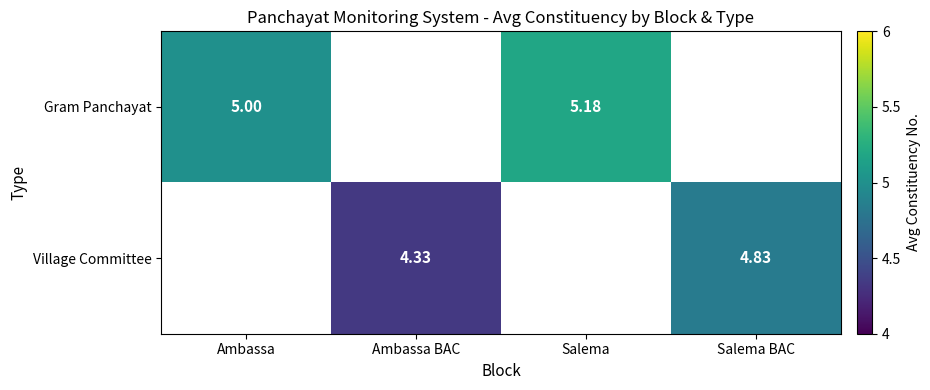

The Gram Panchayat series shows 5.2 at Salema. True or false?

True